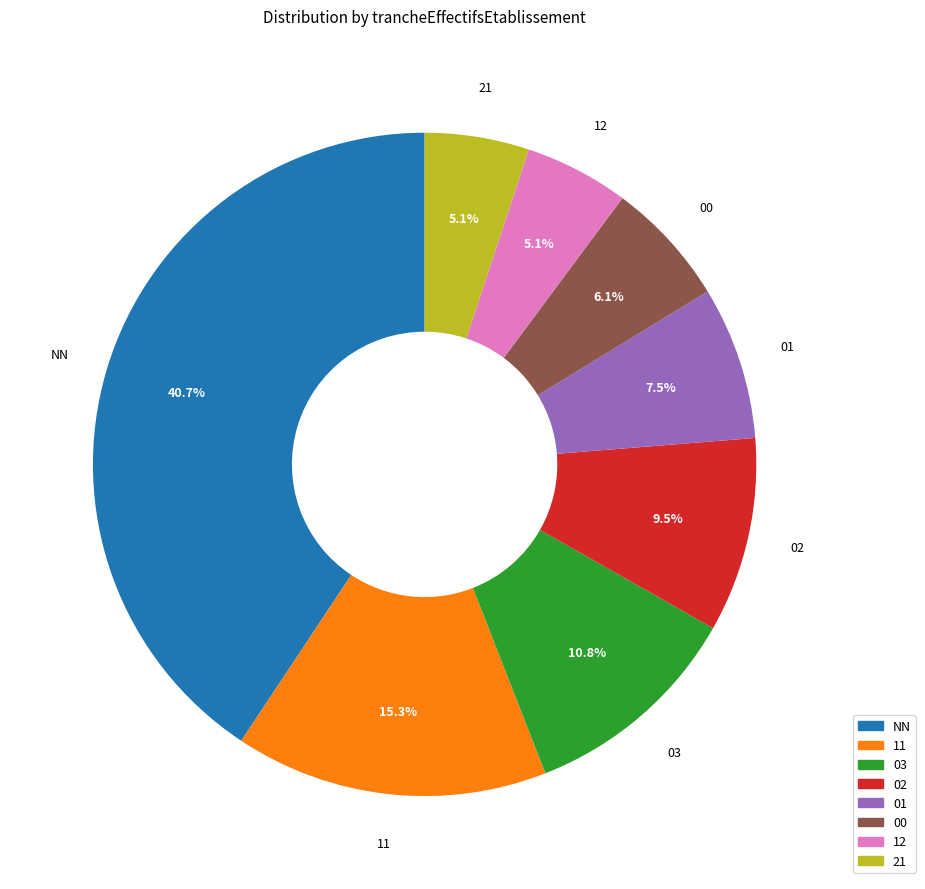

Does any single category account for the majority?

No